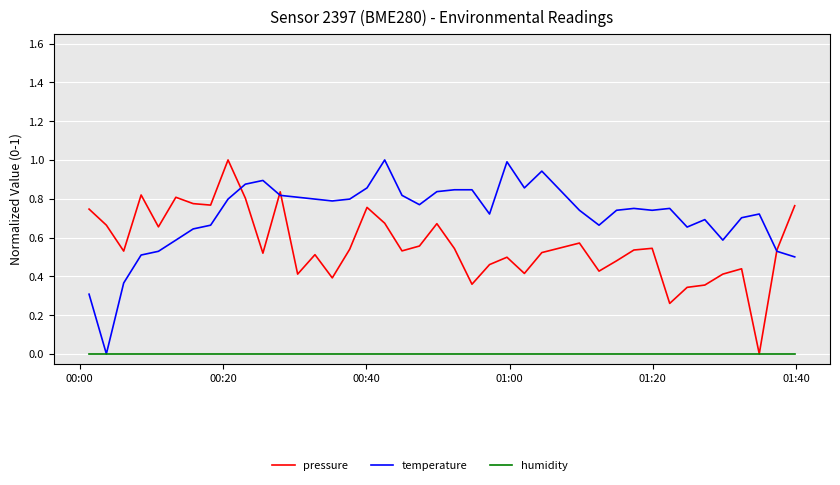

What are all the series names shown in the legend?

pressure, temperature, humidity